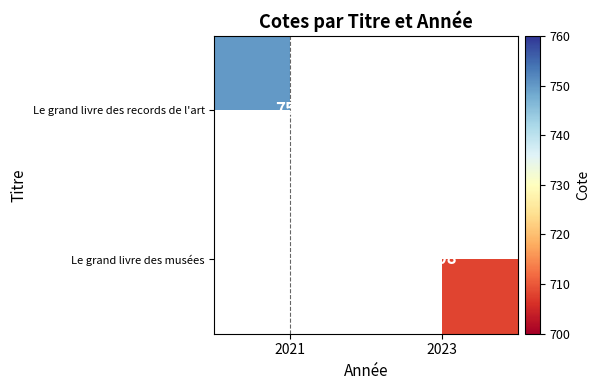

At which label does Le grand livre des musées reach its peak?

2021